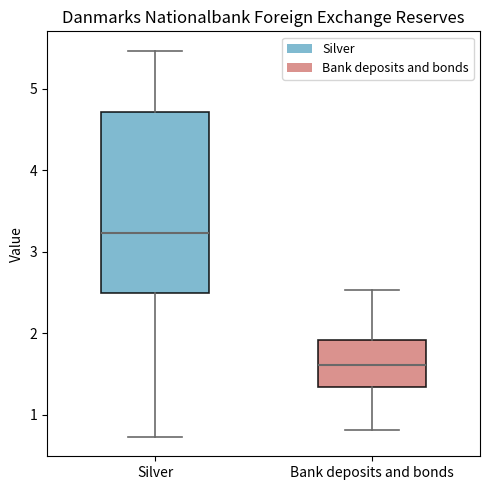

Reading left to right, transcribe this box plot: for each box, give where its median line is, the range the box spans, and where its two whiskers end, as read against the y-axis. The values are not printed on the chart, so give them approximately, as read against the axis.

Silver: median 3.2, box 2.5 to 4.7, whiskers 0.7 to 5.5
Bank deposits and bonds: median 1.6, box 1.3 to 1.9, whiskers 0.8 to 2.5